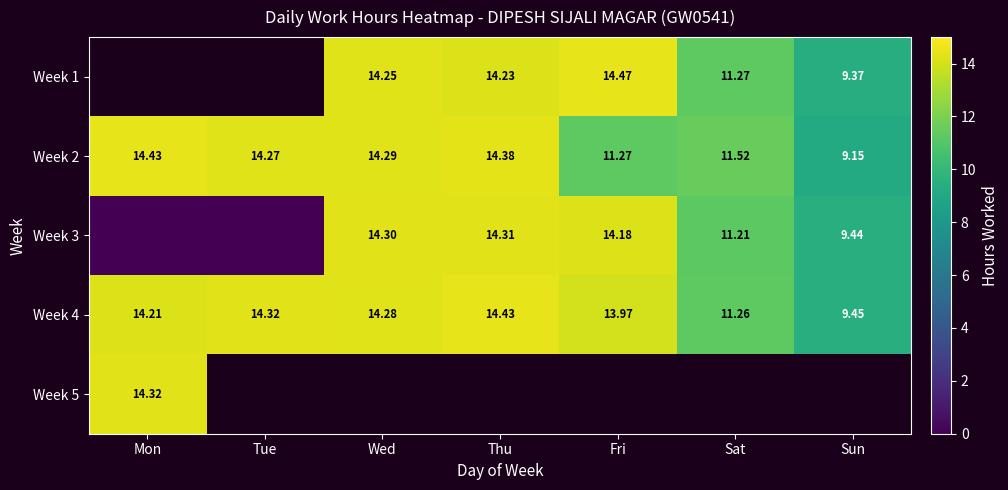

Where does the Week 4 series first go above 14?

Mon